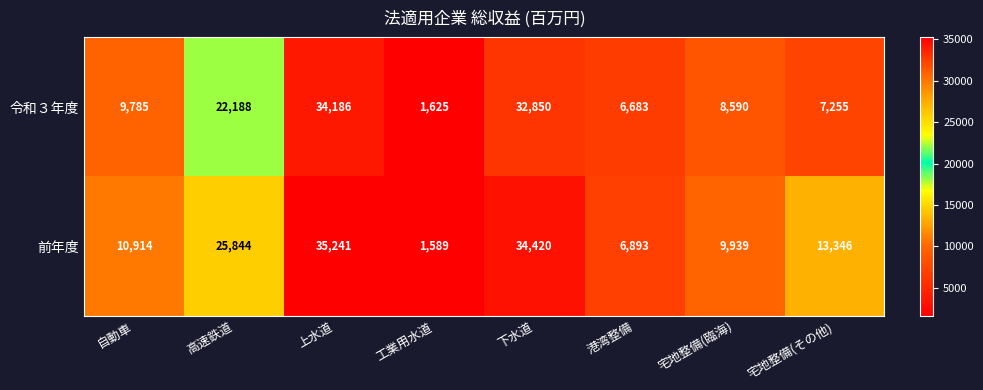

The value of 前年度 at 宅地整備(臨海) is 4116. True or false?

False